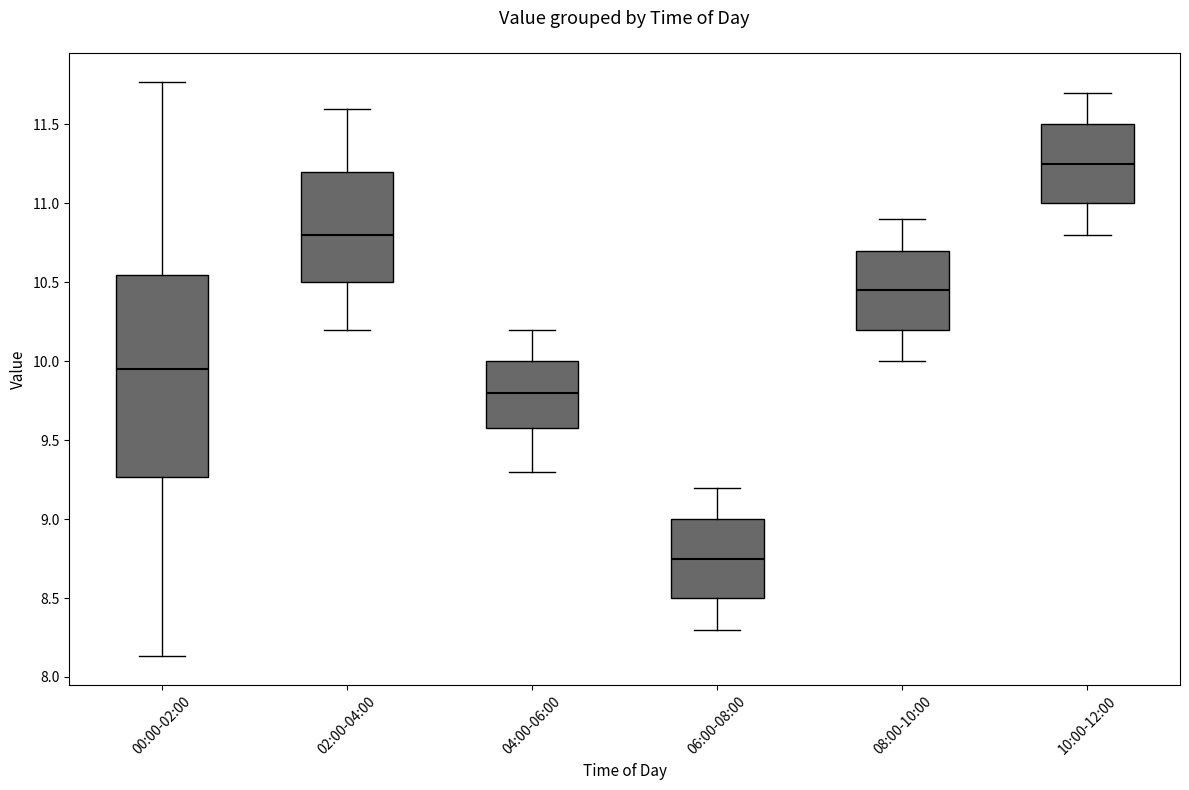

Where does the lower whisker of the box for 06:00-08:00 end on the y-axis? The values are not printed on the chart, so give them approximately, as read against the axis.

8.30